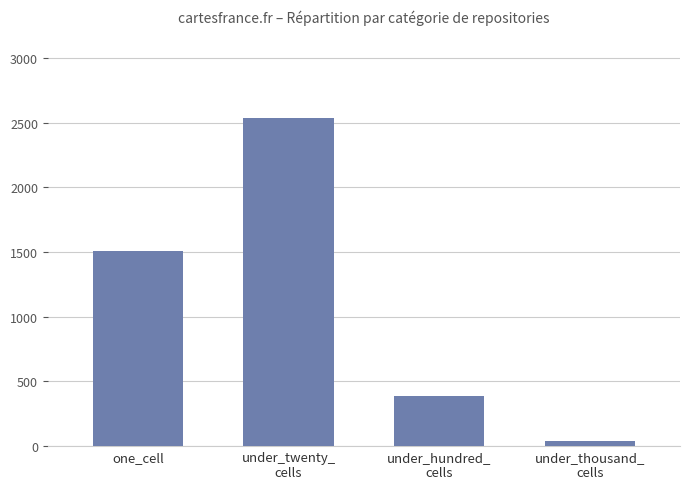

Which label corresponds to the largest value in the chart?

under_twenty_
cells